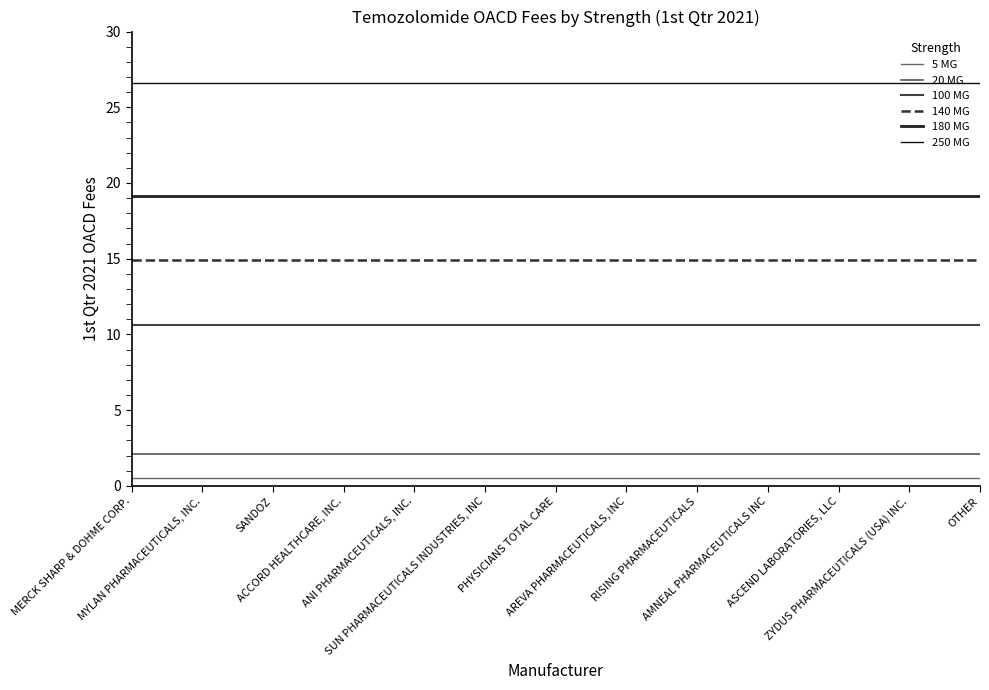

Is this an area chart (filled region under the line)?

No